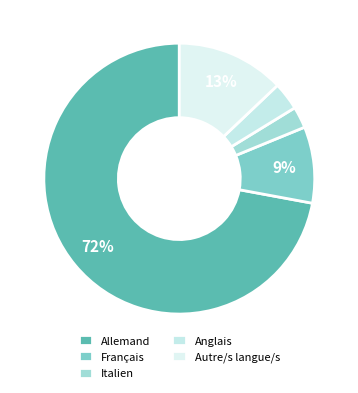

Which slice is the smallest?

Italien